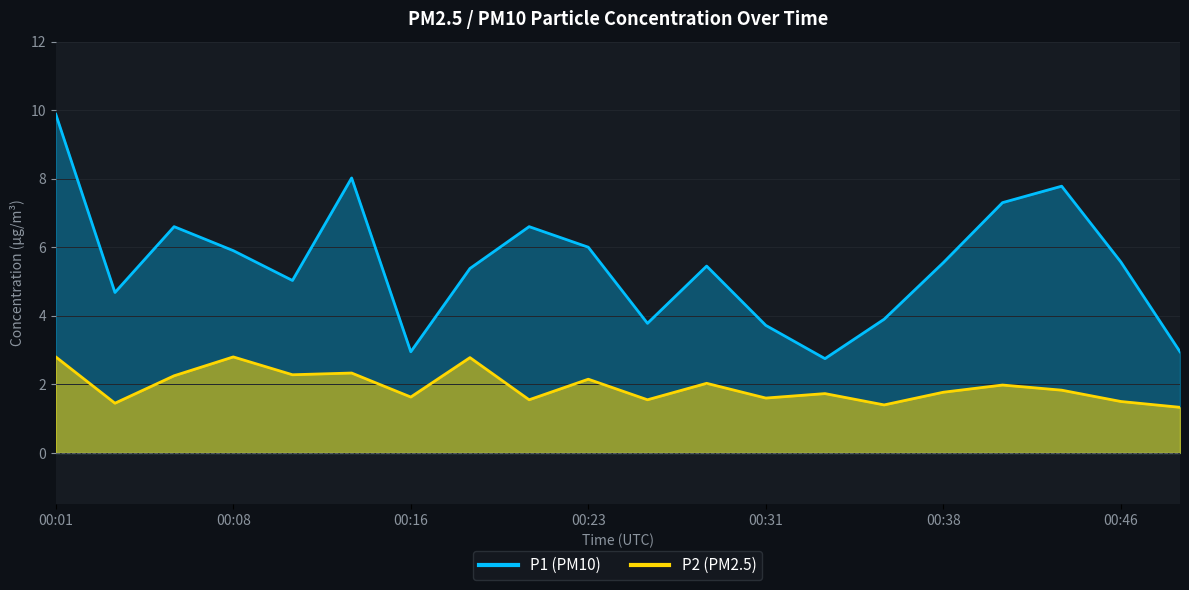

Between 00:03 and 00:08, which series saw the biggest shift?

P2